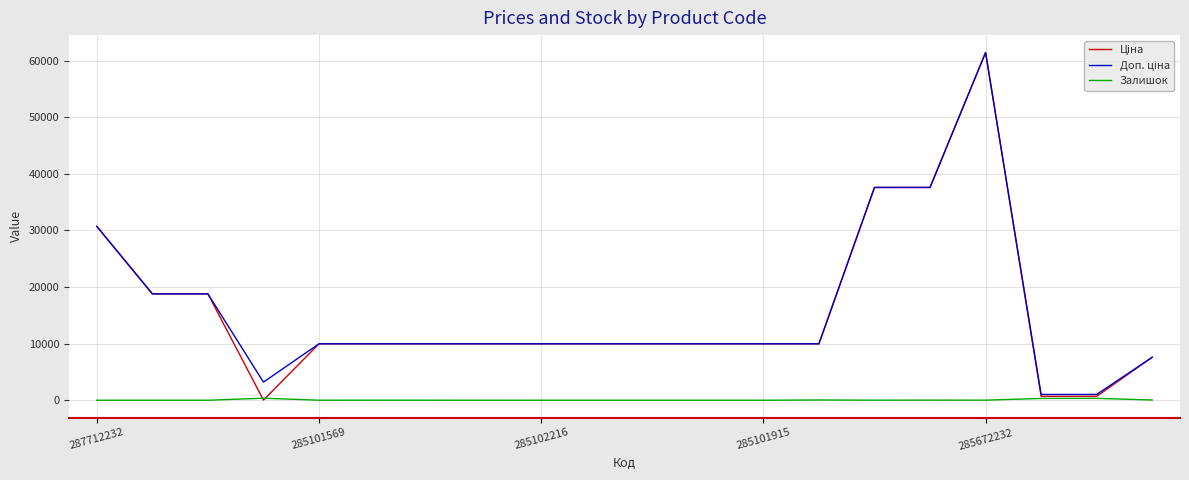

What is the maximum value shown in the chart?

61434.3